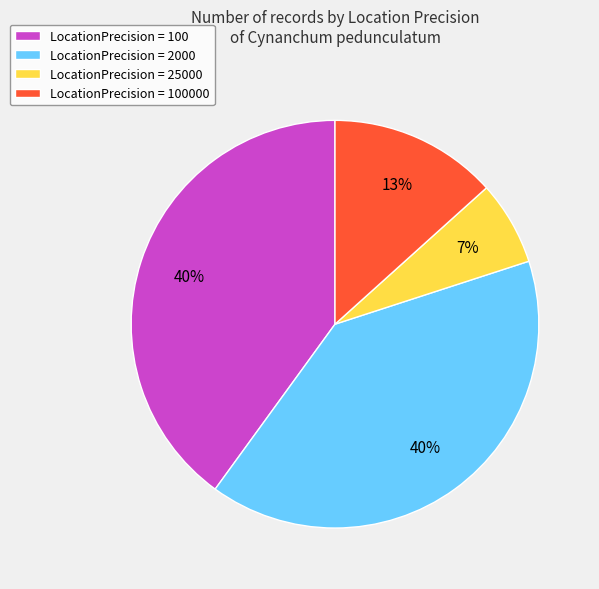

What is the smallest slice in the pie chart?

LocationPrecision = 25000